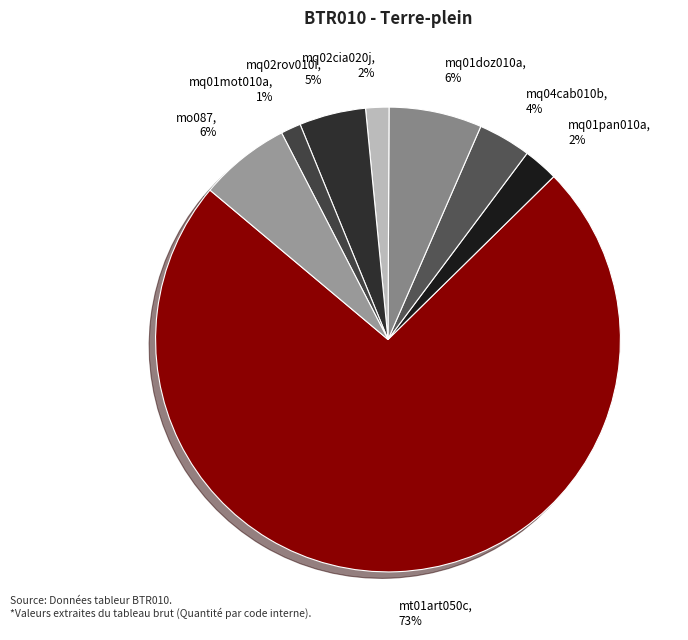

Which category has the biggest portion of the pie?

mt01art050c